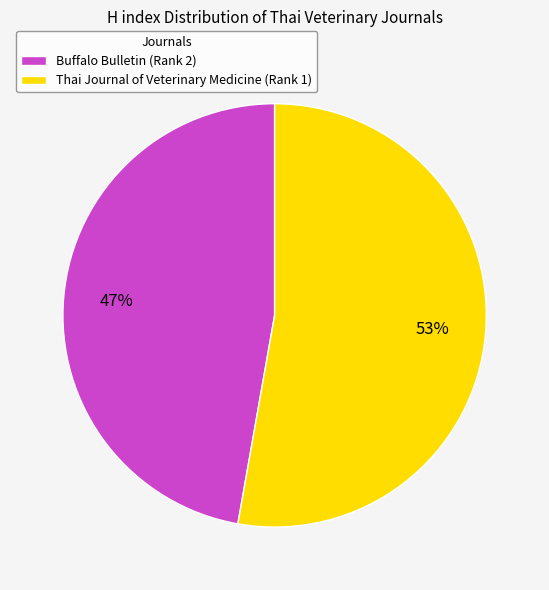

To the nearest percent, what is the combined percentage of Buffalo Bulletin (Rank 2) and Thai Journal of Veterinary Medicine (Rank 1)?

100%